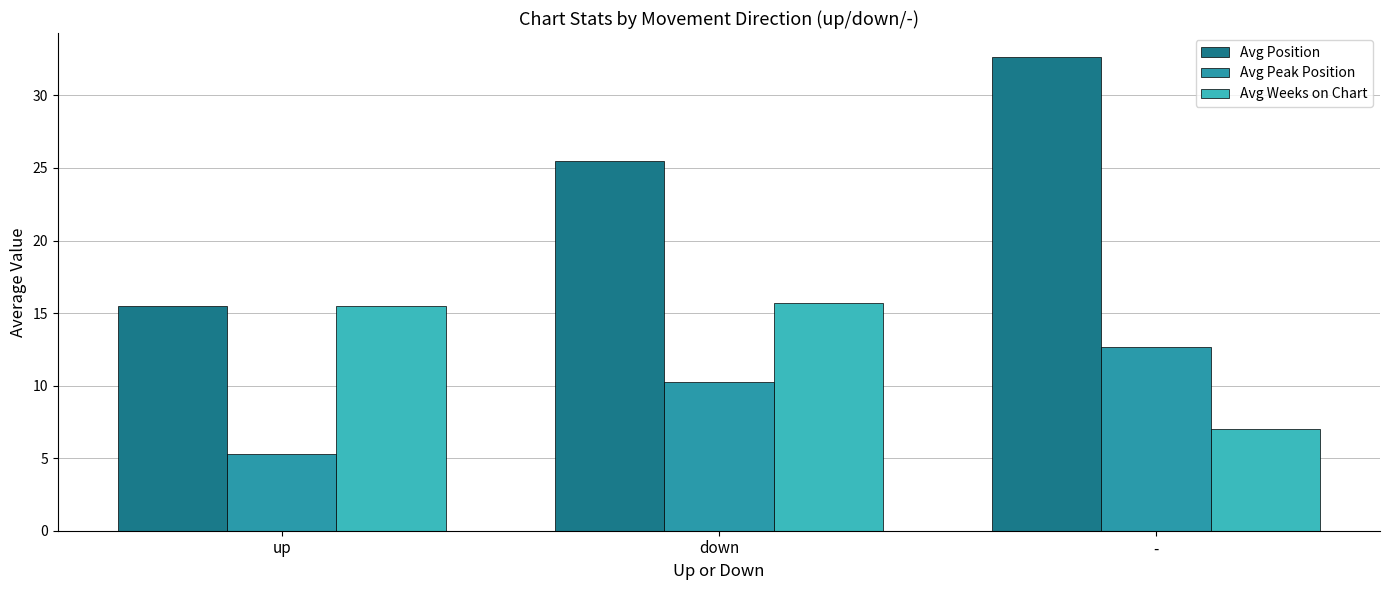

What position from the left is -?

3